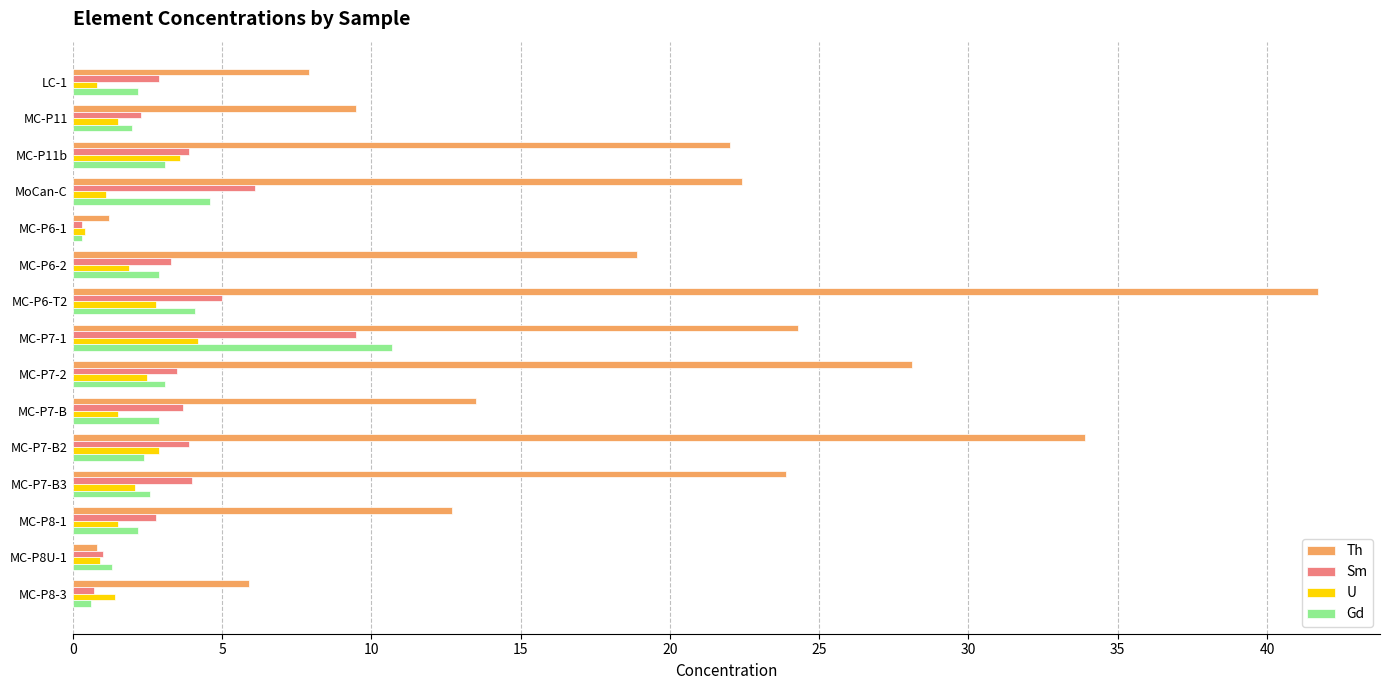

Which series has the widest spread of values?

Th